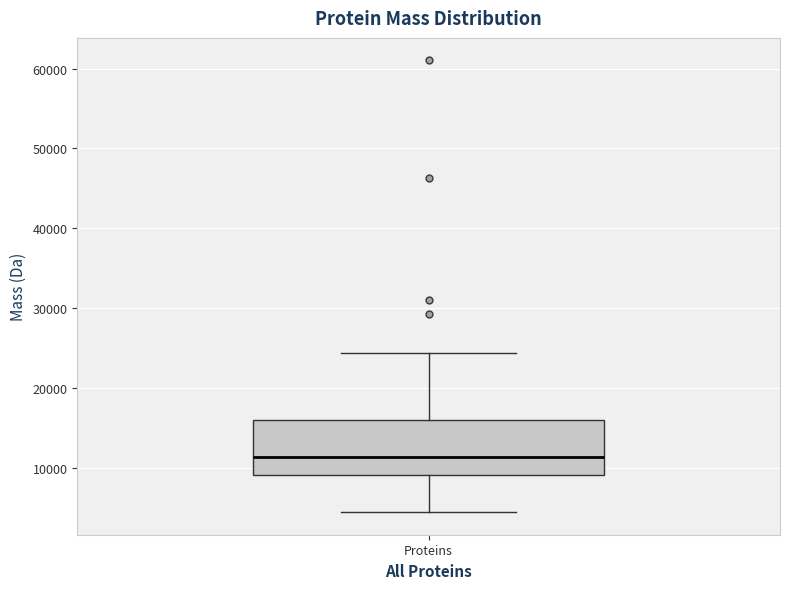

Transcribe this box plot: give where the median line is, the range the box spans, and where the two whiskers end, as read against the y-axis. The values are not printed on the chart, so give them approximately, as read against the axis.

median 11000, box 9000 to 16000, whiskers 4000 to 24000